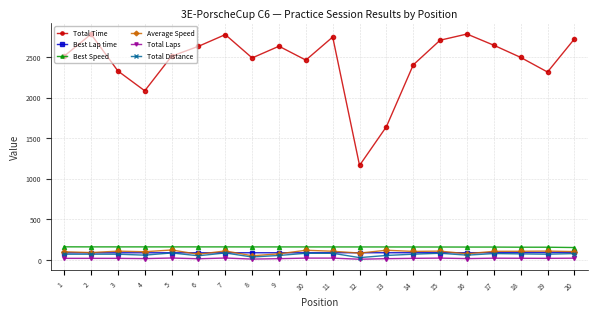

What is the total value across all series at 3?

2767.7